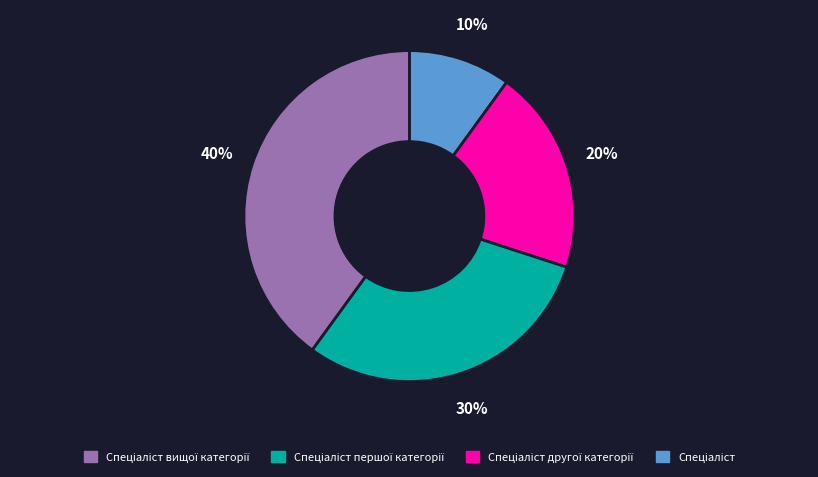

Does any single category account for the majority?

No